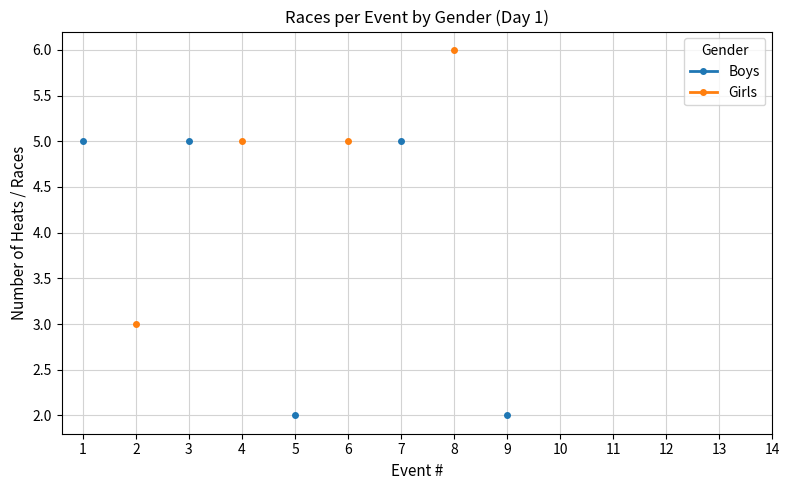

Is this an area chart (filled region under the line)?

No